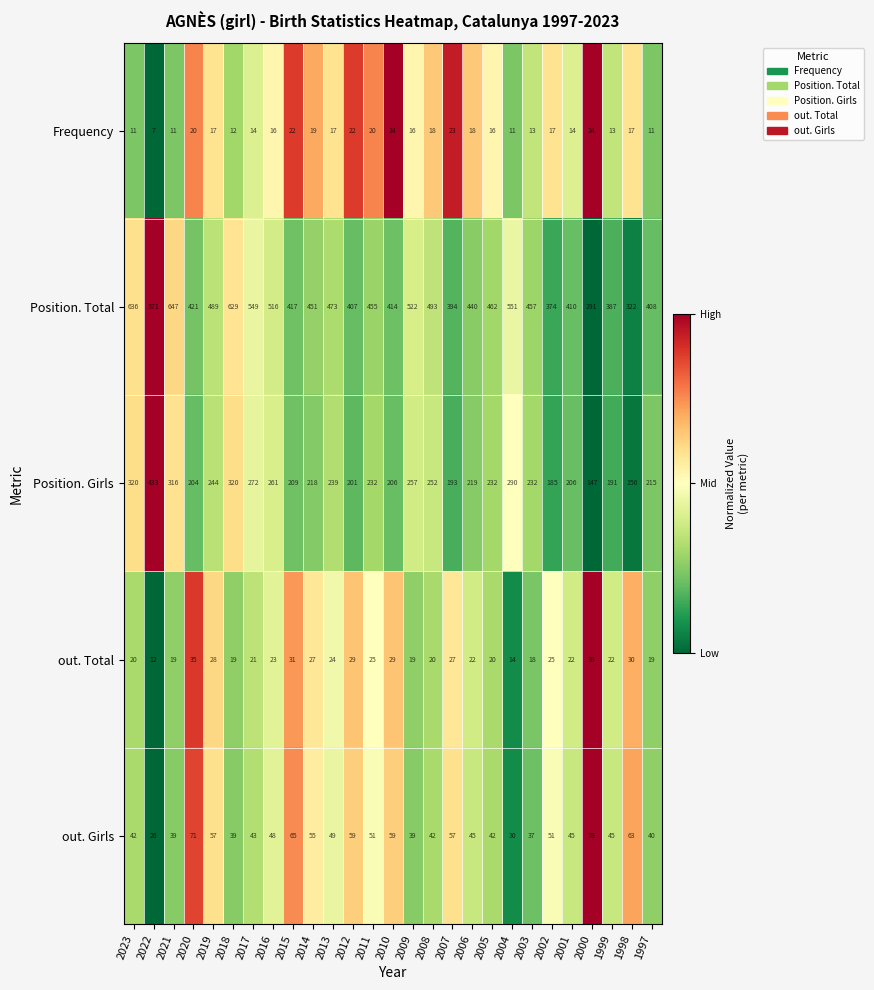

Where does the Frequency series first go above 17?

2020